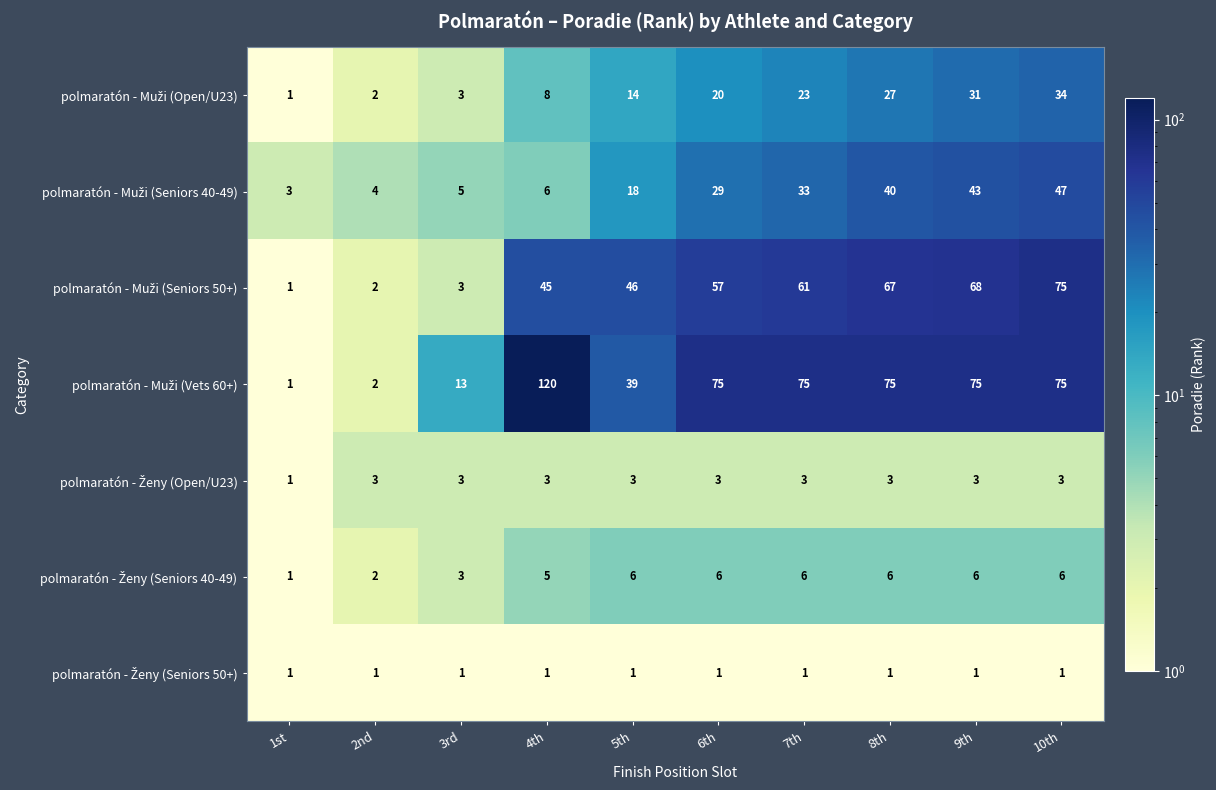

What is the total value across all series at 10th?

241